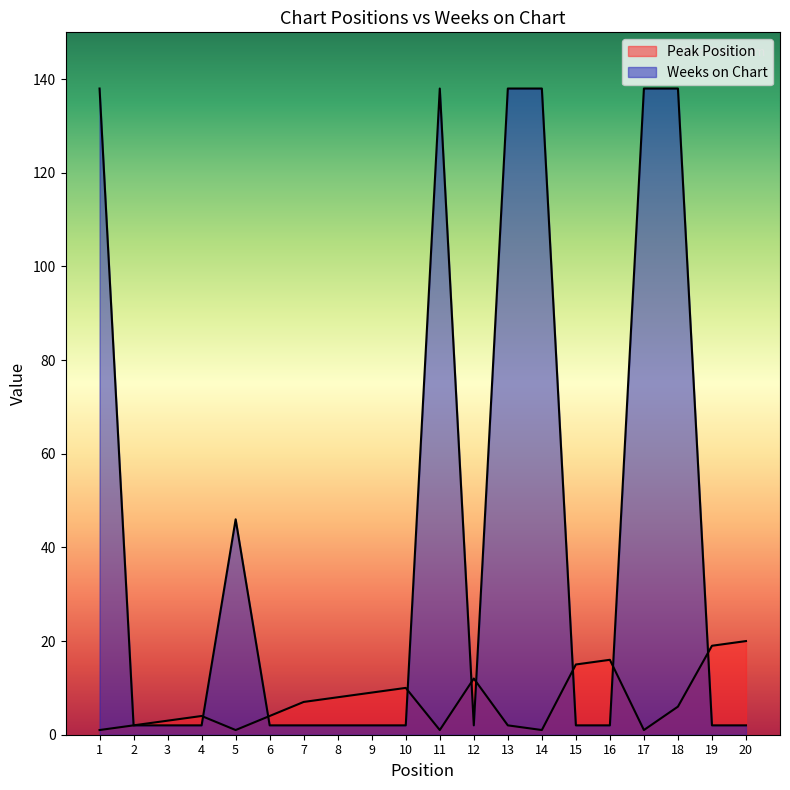

What is the maximum value shown in the chart?

138